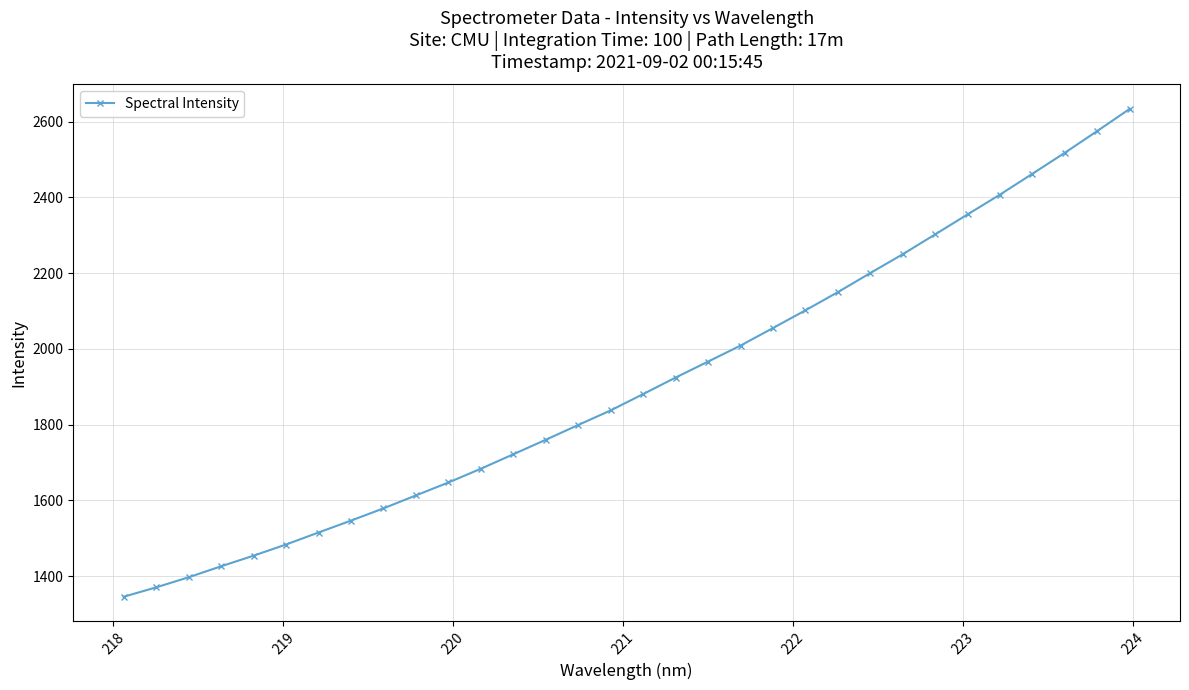

What is the maximum value shown in the chart?

2633.5